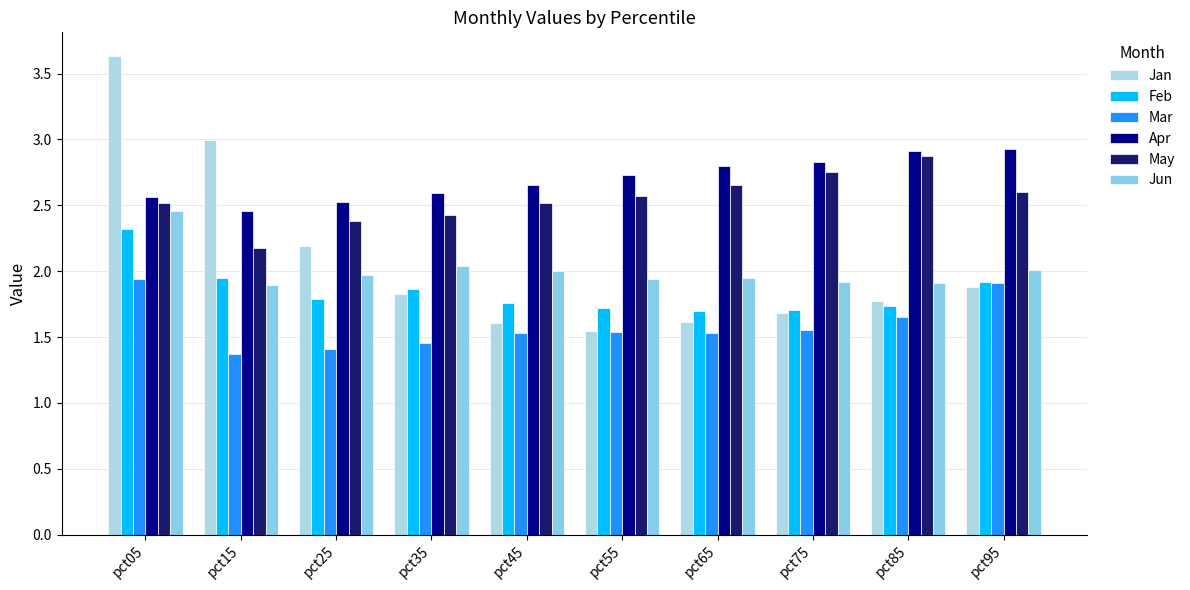

Reading right to left, extract all data points from this chart.

Jan: 1.9	1.8	1.7	1.6	1.5	1.6	1.8	2.2	3.0	3.6
Feb: 1.9	1.7	1.7	1.7	1.7	1.8	1.9	1.8	1.9	2.3
Mar: 1.9	1.7	1.6	1.5	1.5	1.5	1.5	1.4	1.4	1.9
Apr: 2.9	2.9	2.8	2.8	2.7	2.7	2.6	2.5	2.5	2.6
May: 2.6	2.9	2.8	2.7	2.6	2.5	2.4	2.4	2.2	2.5
Jun: 2.0	1.9	1.9	1.9	1.9	2.0	2.0	2.0	1.9	2.5